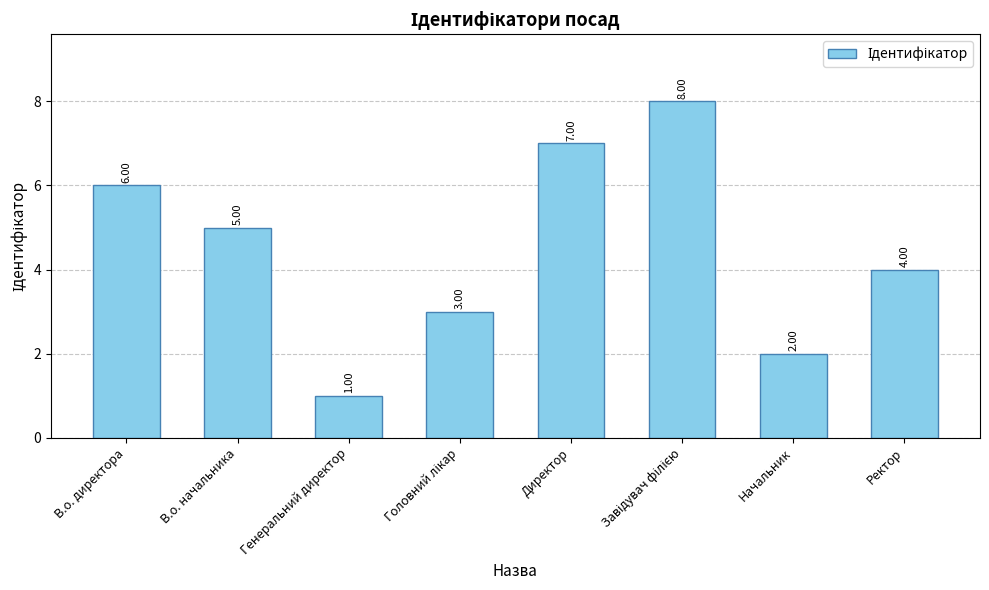

What is the sum of the values at Ректор and Генеральний директор?

5